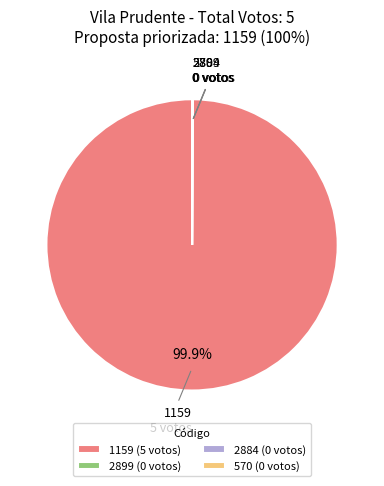

To the nearest percent, what is the difference between the largest and smallest slice percentages?

100%